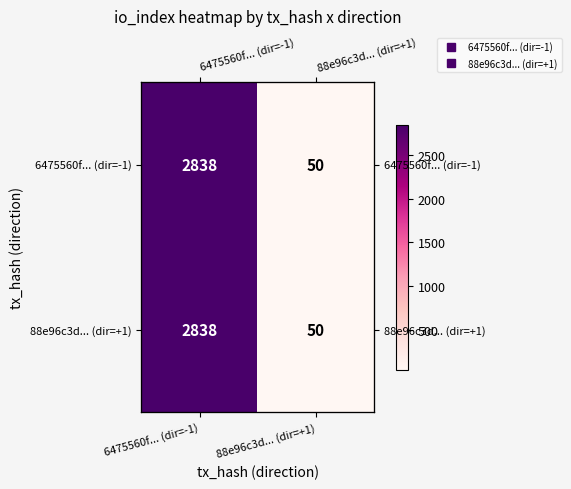

What is the total value across all series at 6475560f... (dir=-1)?

5676